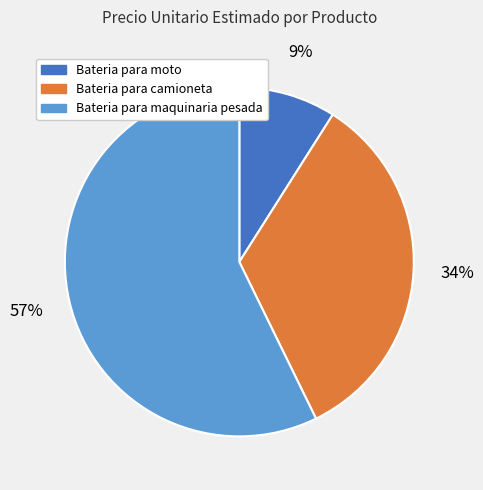

Do Bateria para maquinaria pesada and Bateria para moto together represent more than half of the pie?

Yes